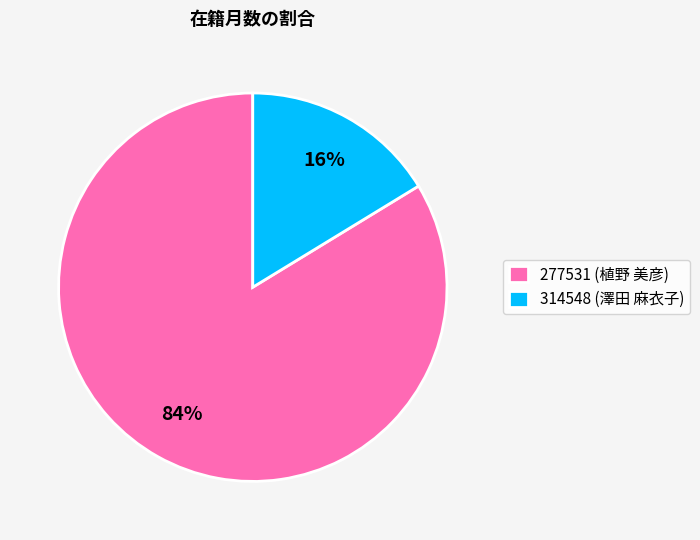

Do 277531 (植野 美彦) and 314548 (澤田 麻衣子) together represent more than half of the pie?

Yes